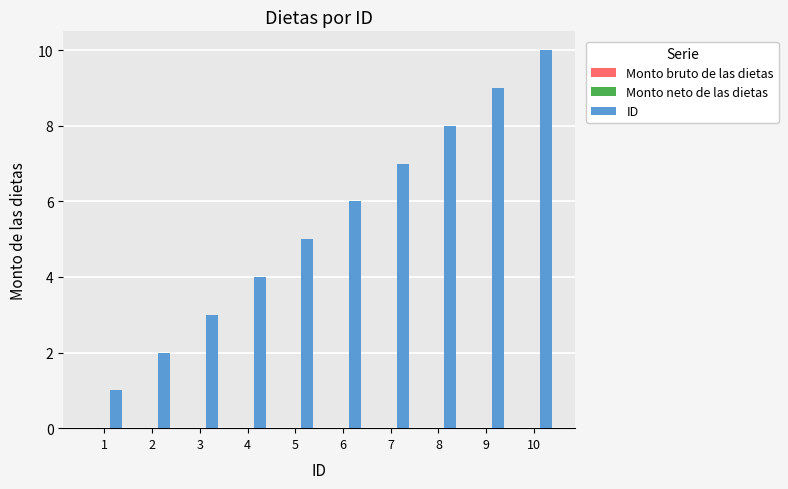

How many bars are there in total?

10